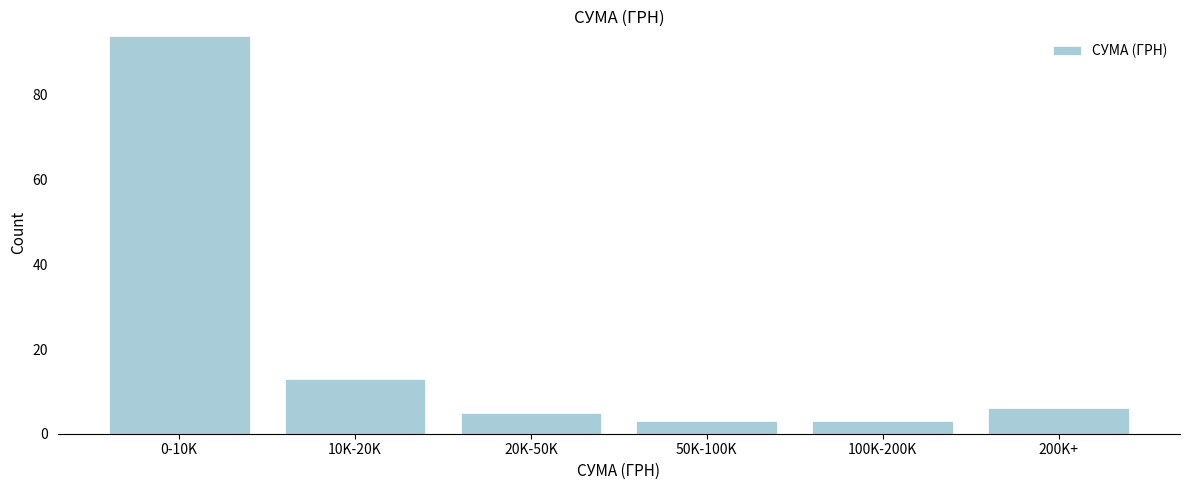

Reading left to right, list all the values displayed in this chart.

0-10K=94	10K-20K=13	20K-50K=5	50K-100K=3	100K-200K=3	200K+=6